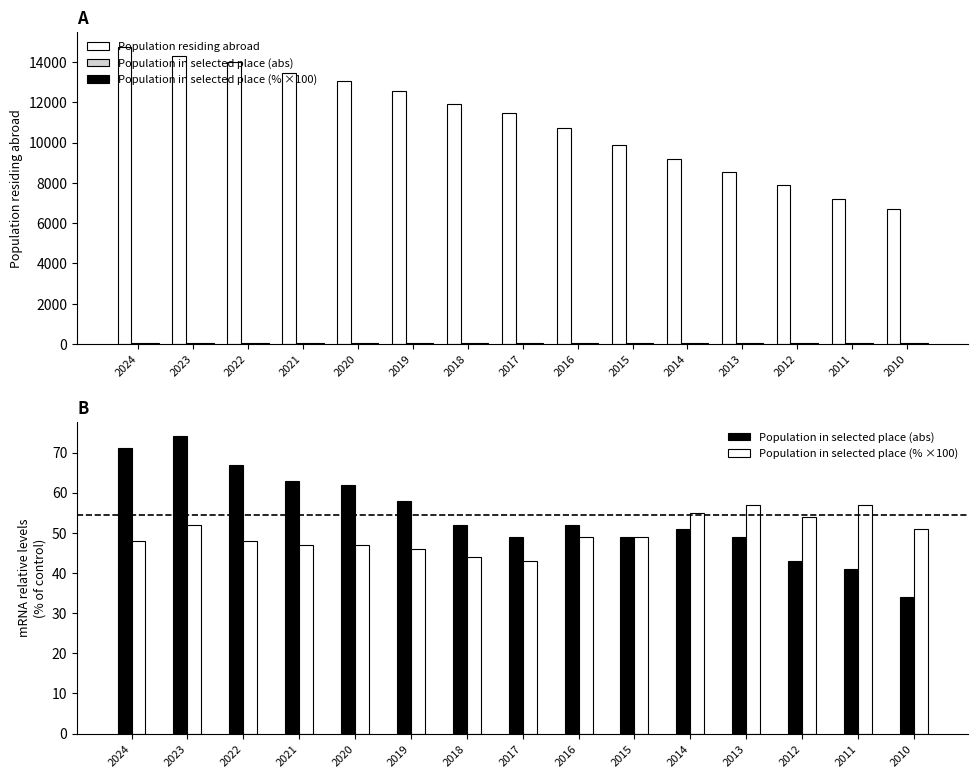

Which category has the highest value in the Population in selected place (abs) series?

2023